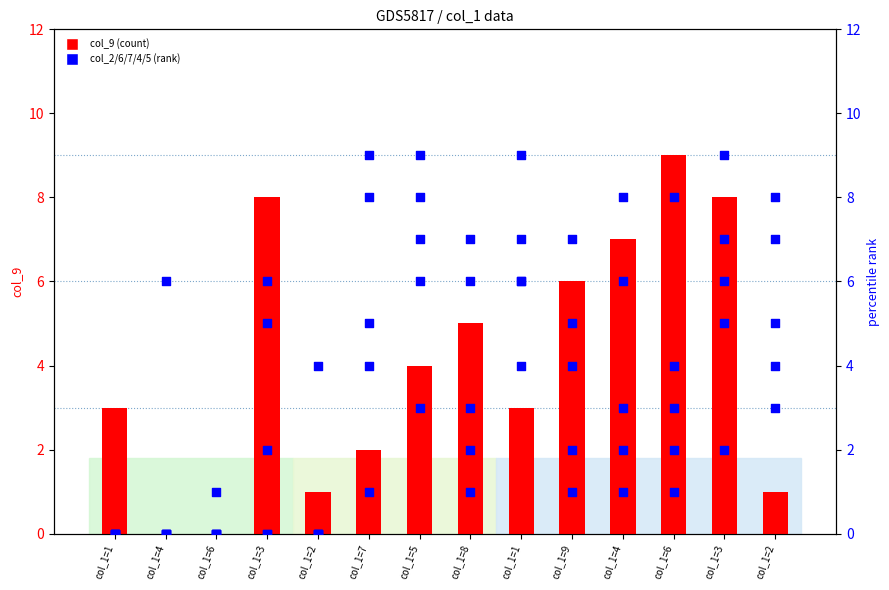

Which series has the largest total across all categories?

col_9